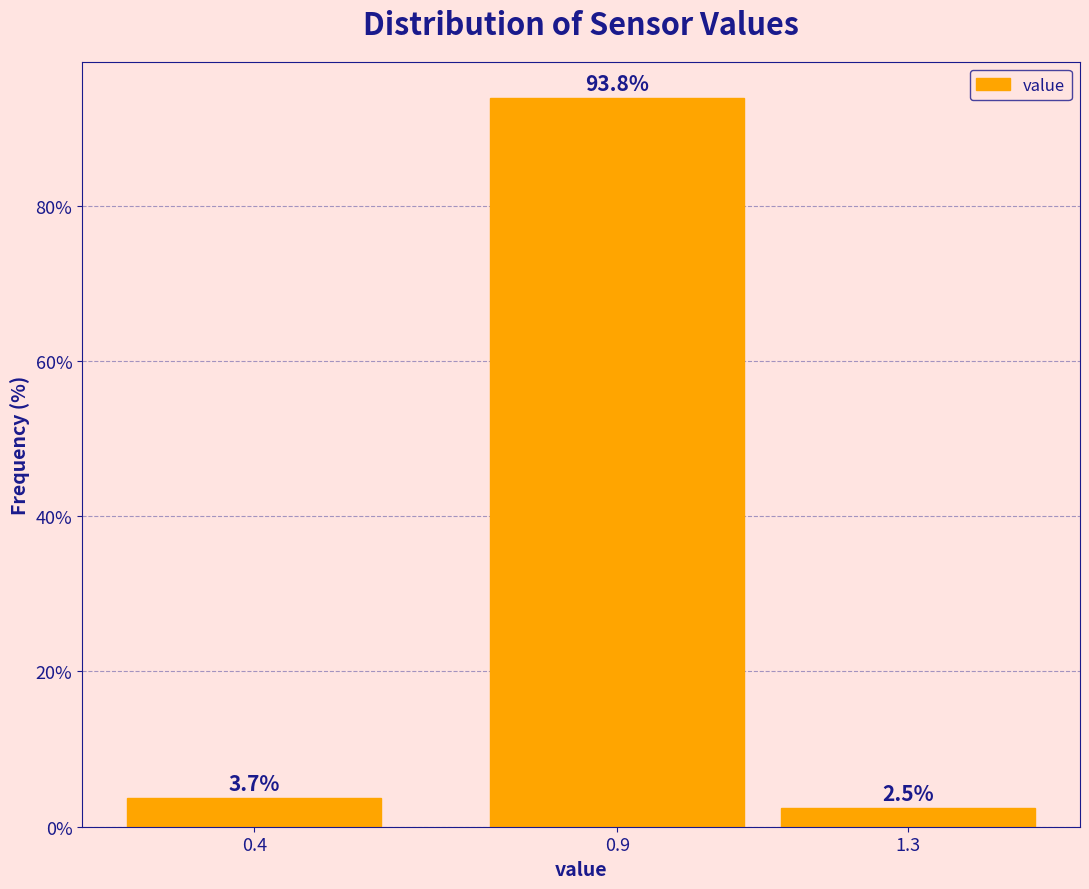

Reading right to left, extract all data points from this chart.

1.3=2.5	0.9=93.8	0.4=3.7